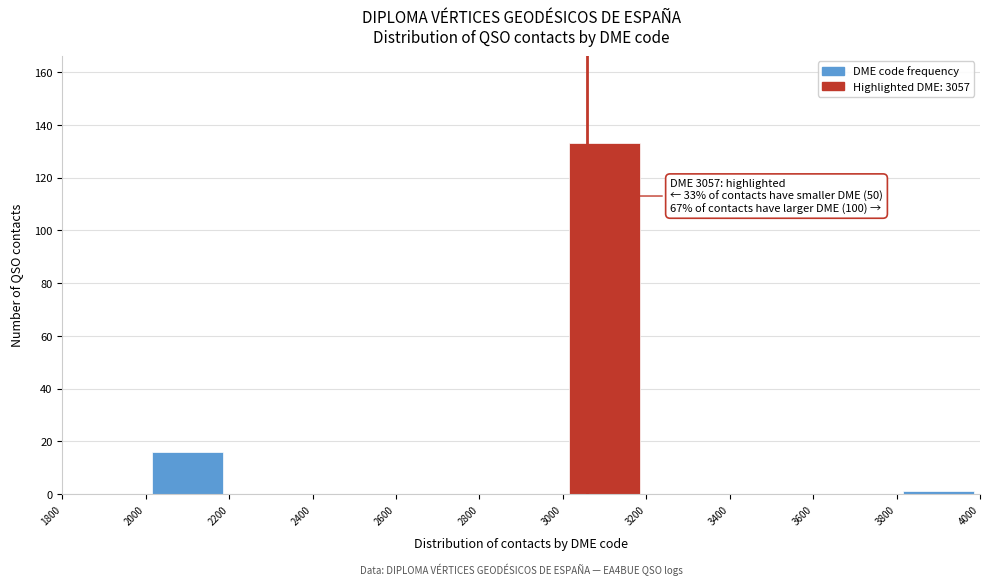

Over which range of the x-axis is the bar tallest?

3000 to 3200